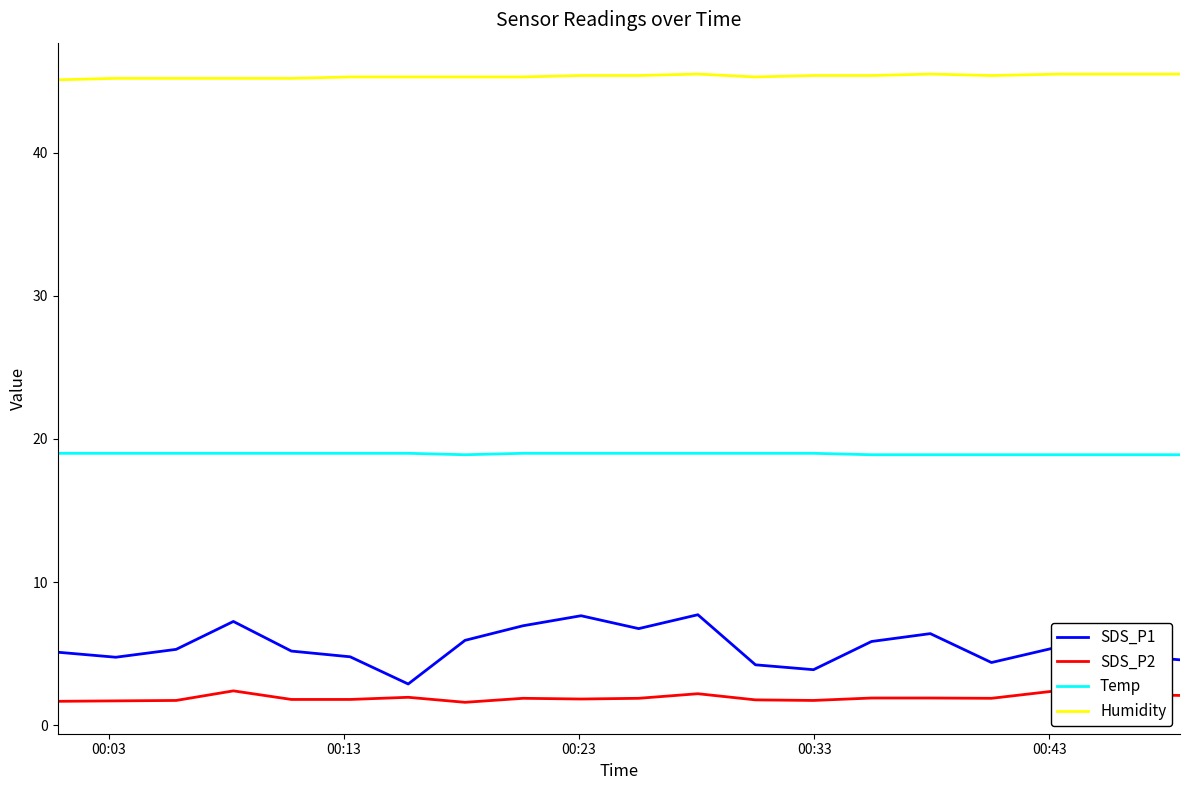

What are all the series names shown in the legend?

SDS_P1, SDS_P2, Temp, Humidity